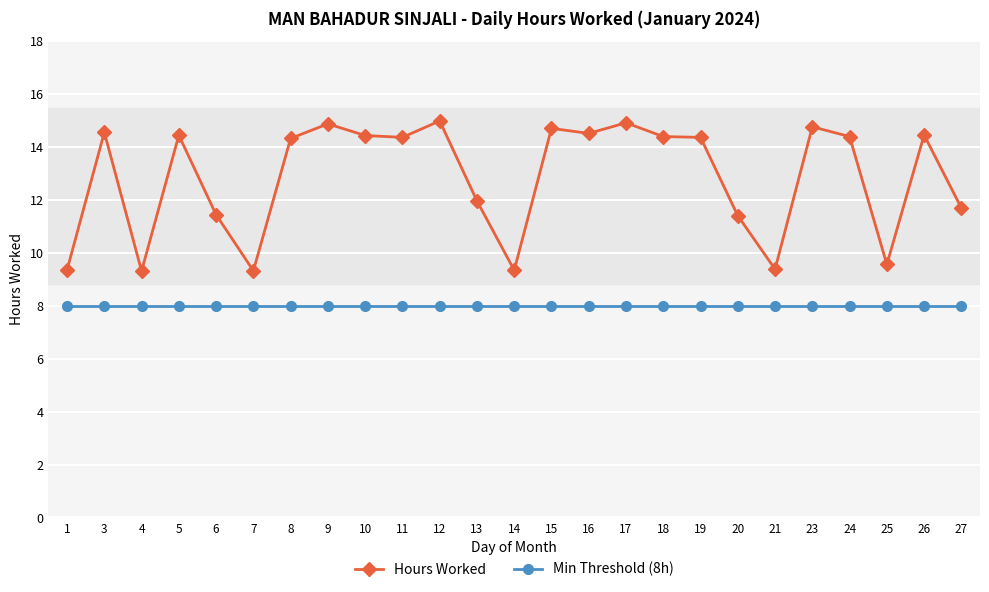

What is the lowest value of the Min Threshold (8h) series?

8.0